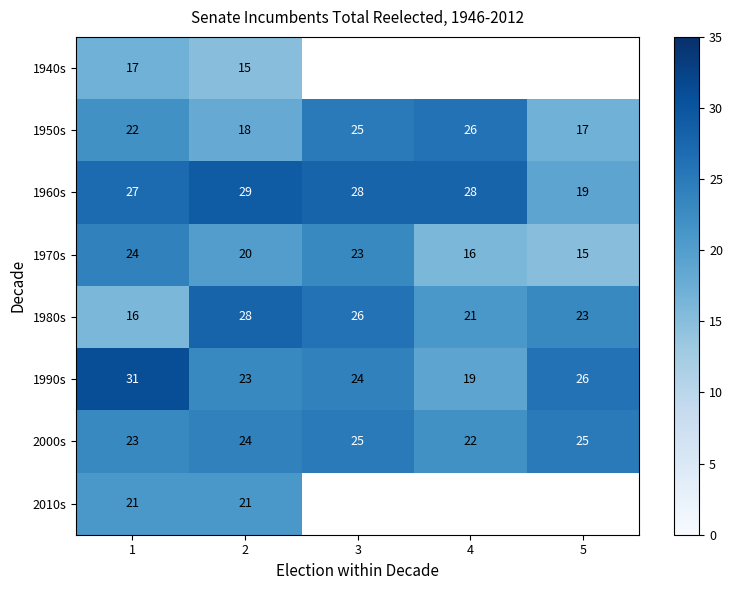

What value does the 1990s series have at 2?

23